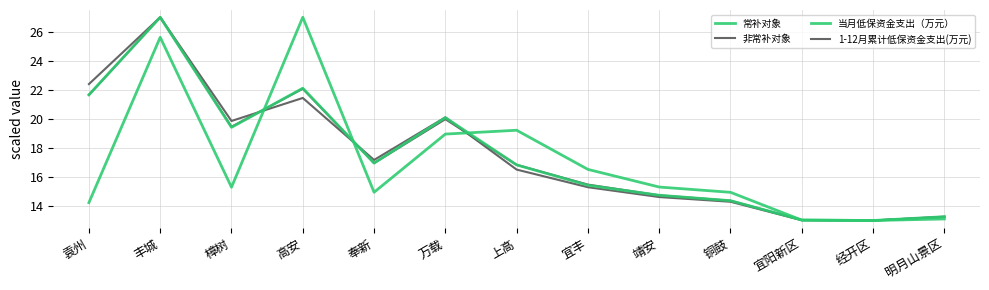

What is the label of the 5th point from the right?

靖安